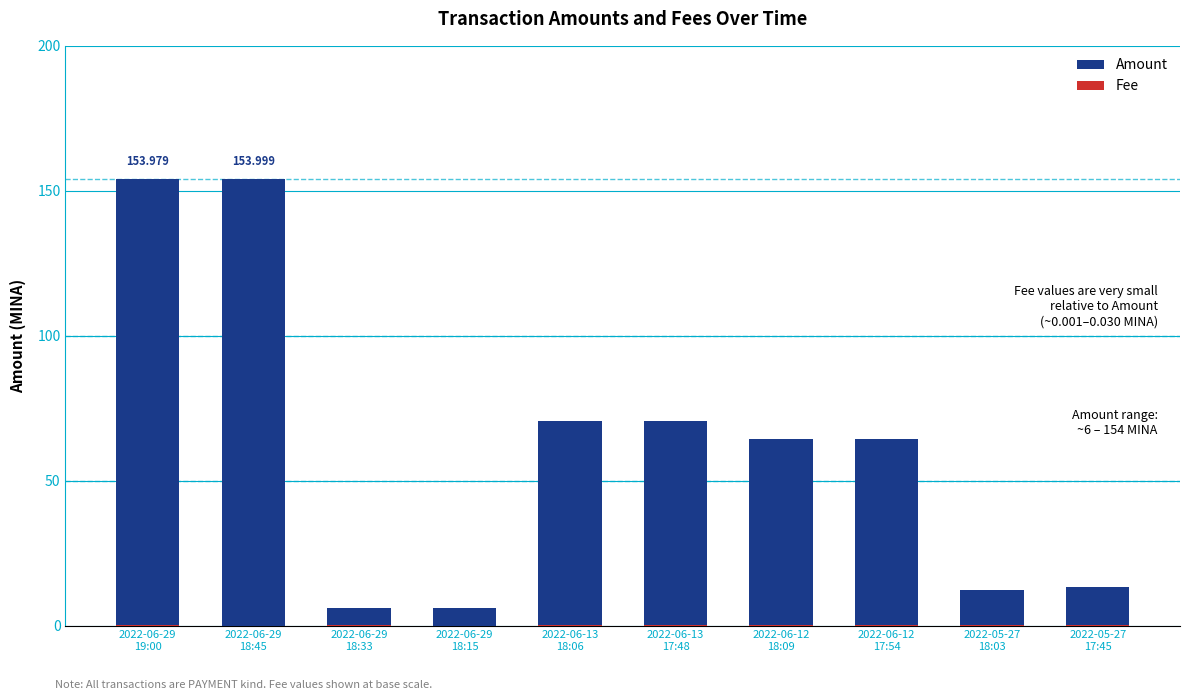

Between 2022-06-12
17:54 and 2022-06-13
18:06, which is larger?

2022-06-13
18:06